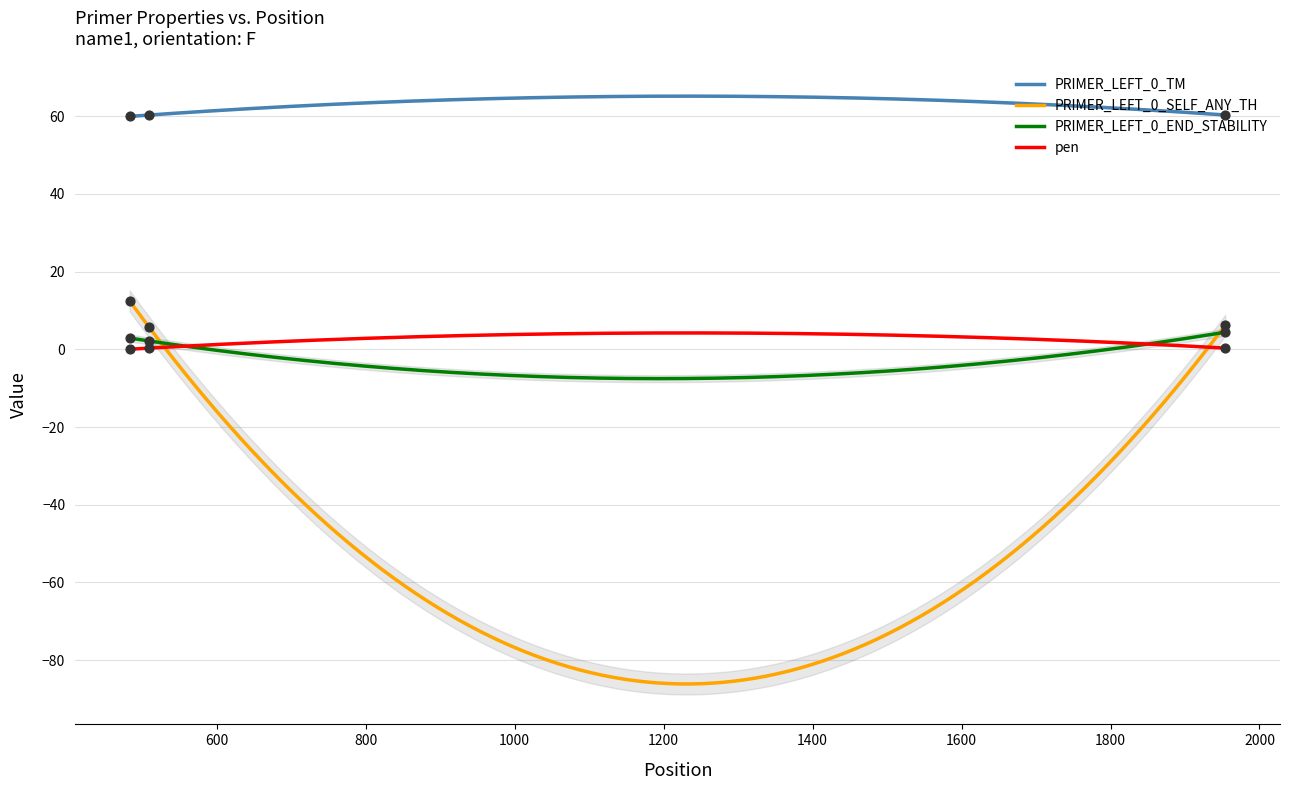

Which series has the largest total across all categories?

PRIMER_LEFT_0_TM